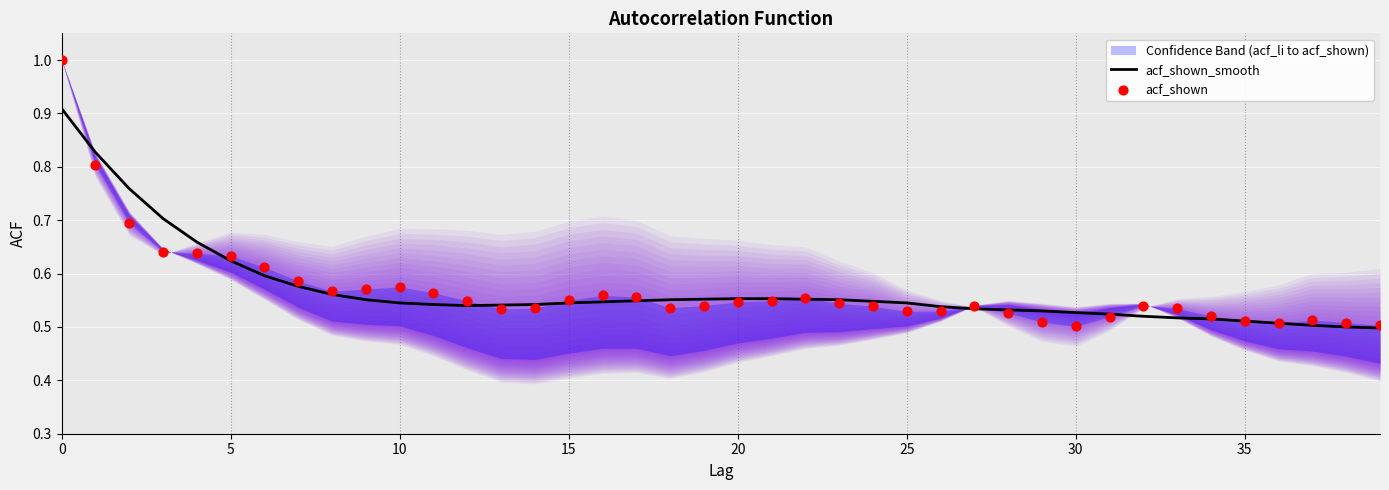

Which series reaches the maximum Y coordinate?

acf_shown